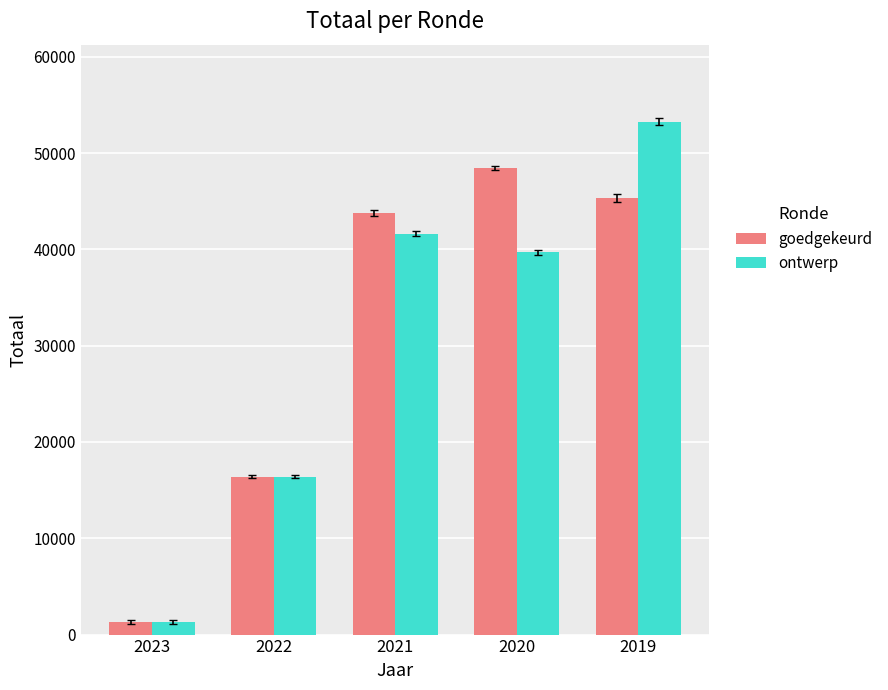

Which series has the largest total across all categories?

goedgekeurd